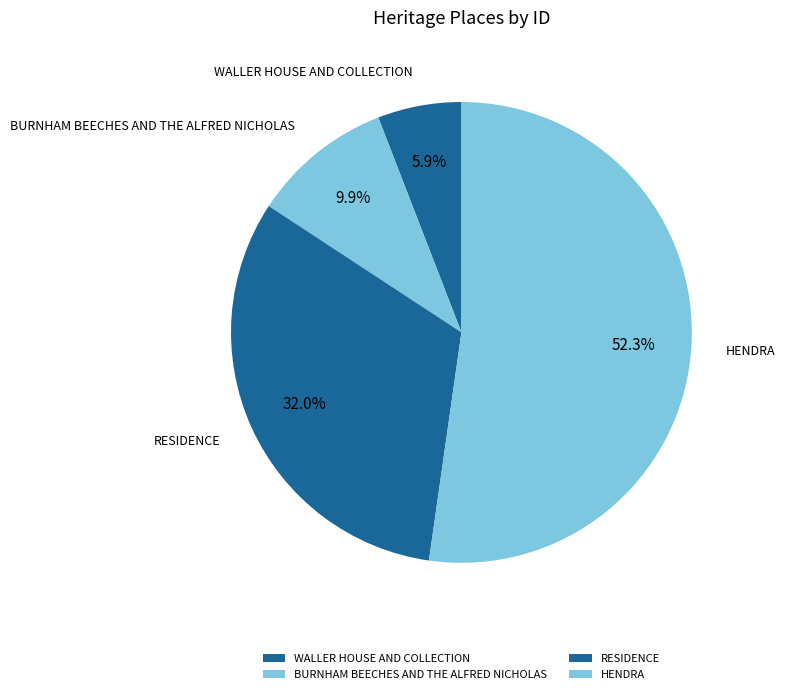

The WALLER HOUSE AND COLLECTION slice represents 1% of the pie. True or false?

False